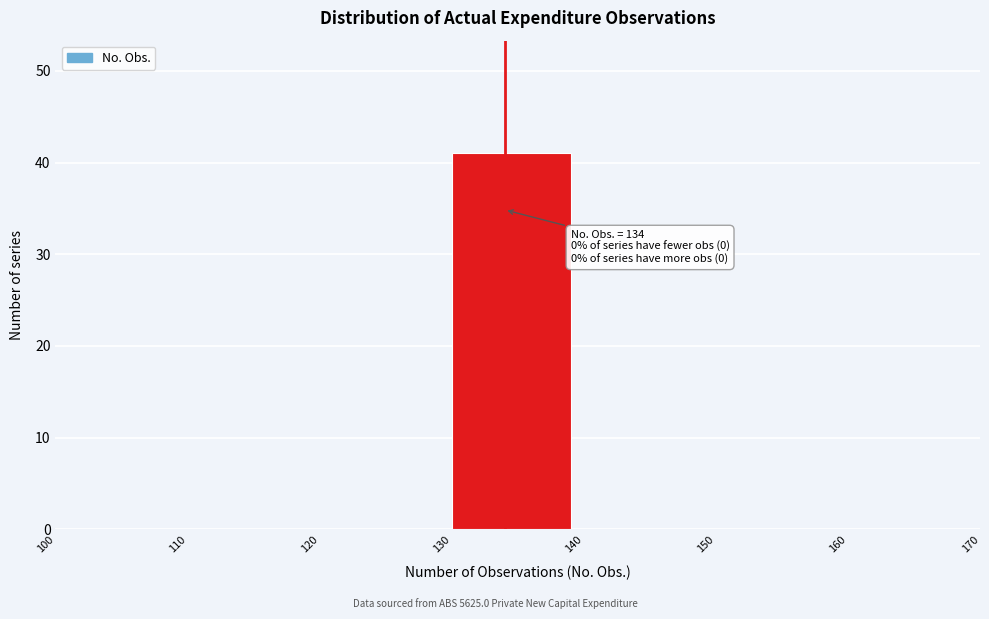

Which range on the x-axis has the tallest bar?

130 to 140